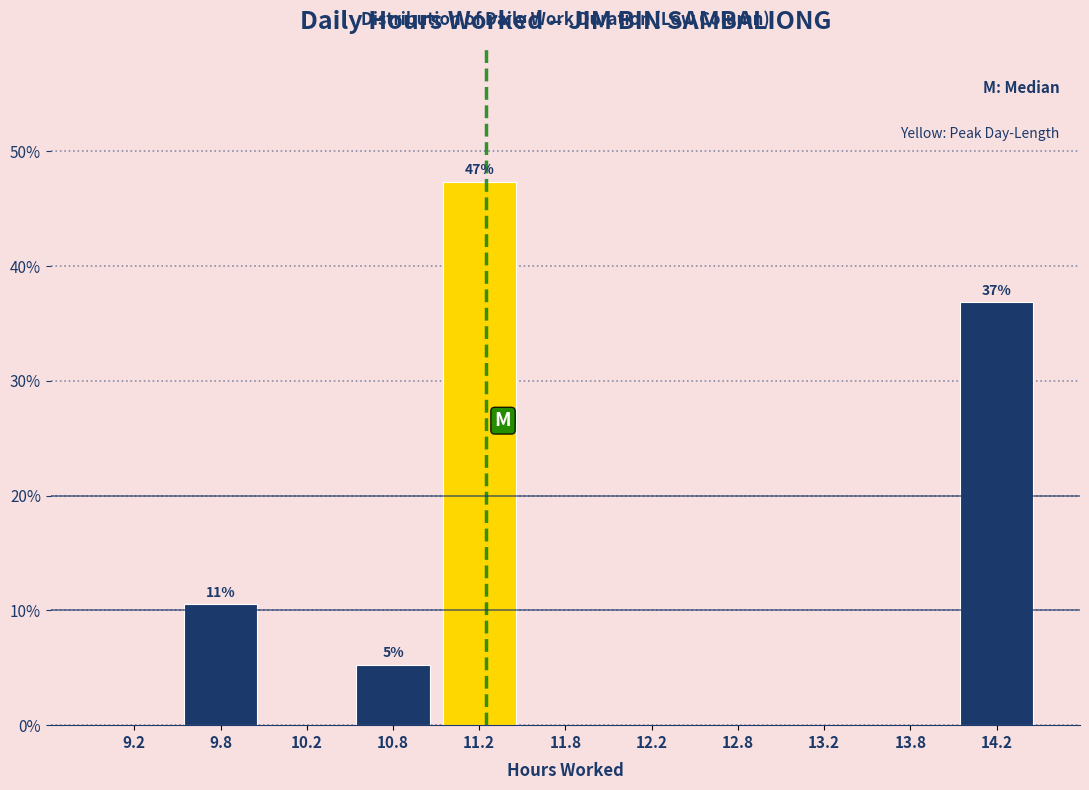

Which range on the x-axis has the tallest bar?

11.0 to 11.5